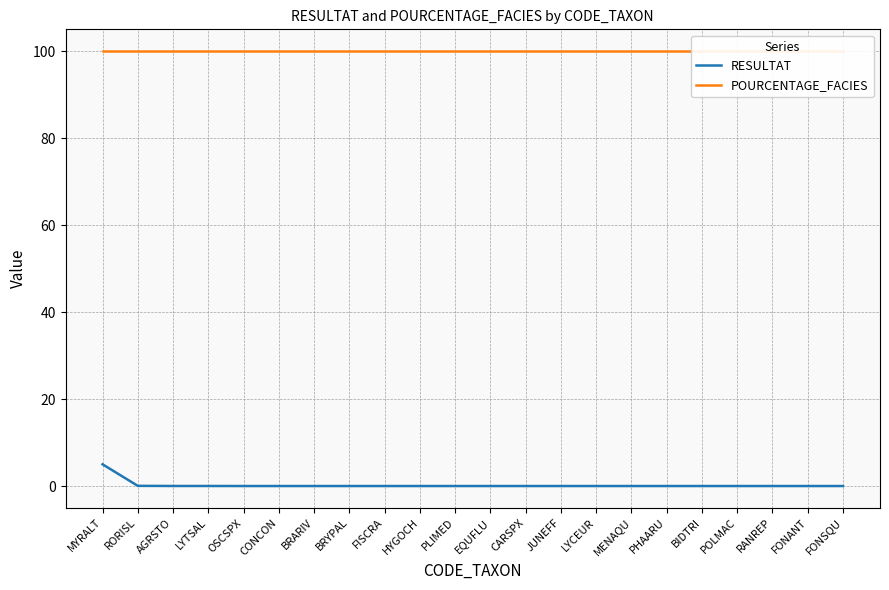

Is the value of RESULTAT at FONANT greater than the value of POURCENTAGE_FACIES at FONANT?

No